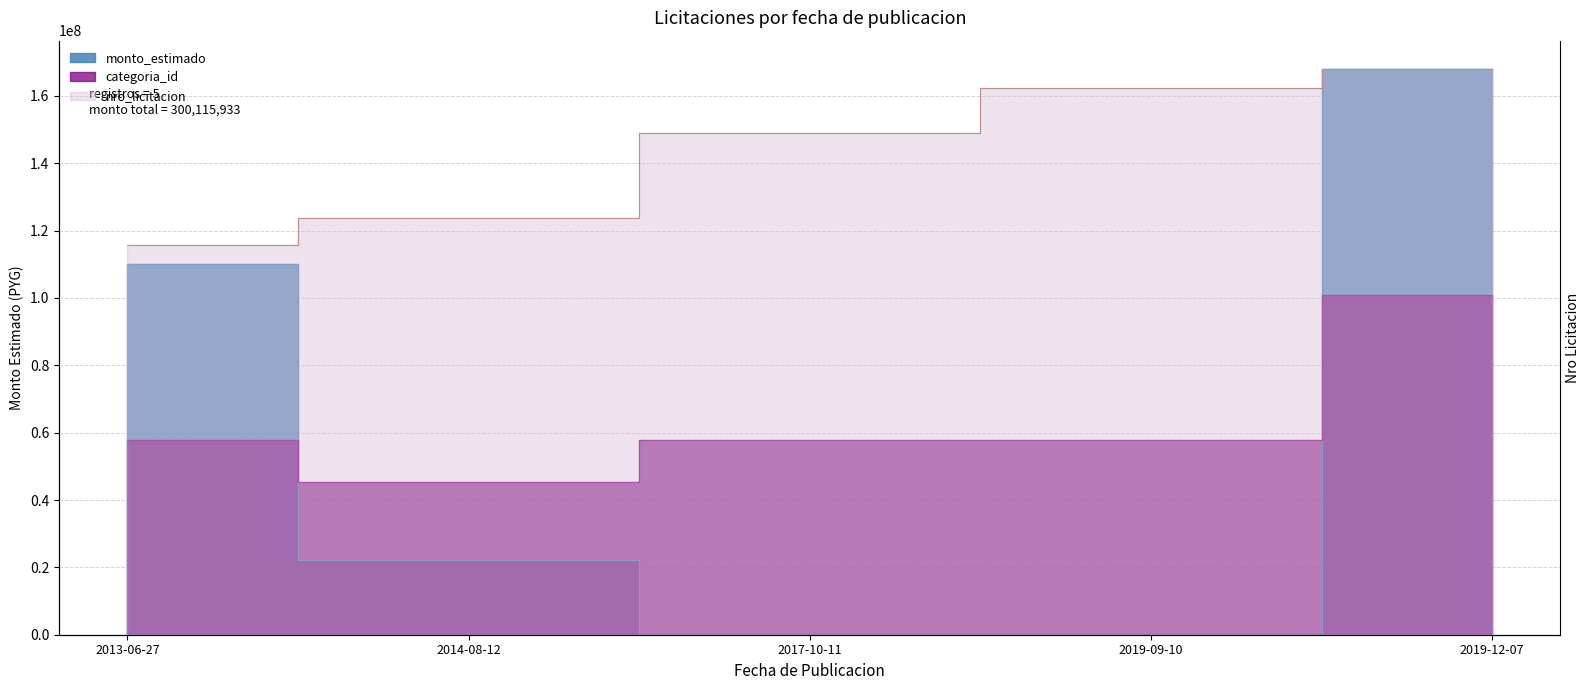

True or false: categoria_id has more than 0 points higher than both neighbors.

False